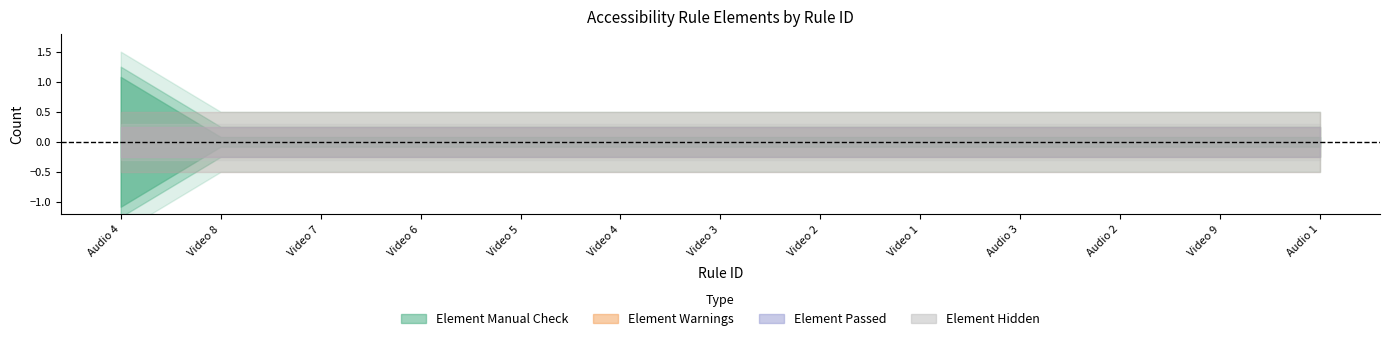

List the labels in order of Element Warnings value, smallest first.

Audio 4, Video 8, Video 7, Video 6, Video 5, Video 4, Video 3, Video 2, Video 1, Audio 3, Audio 2, Video 9, Audio 1